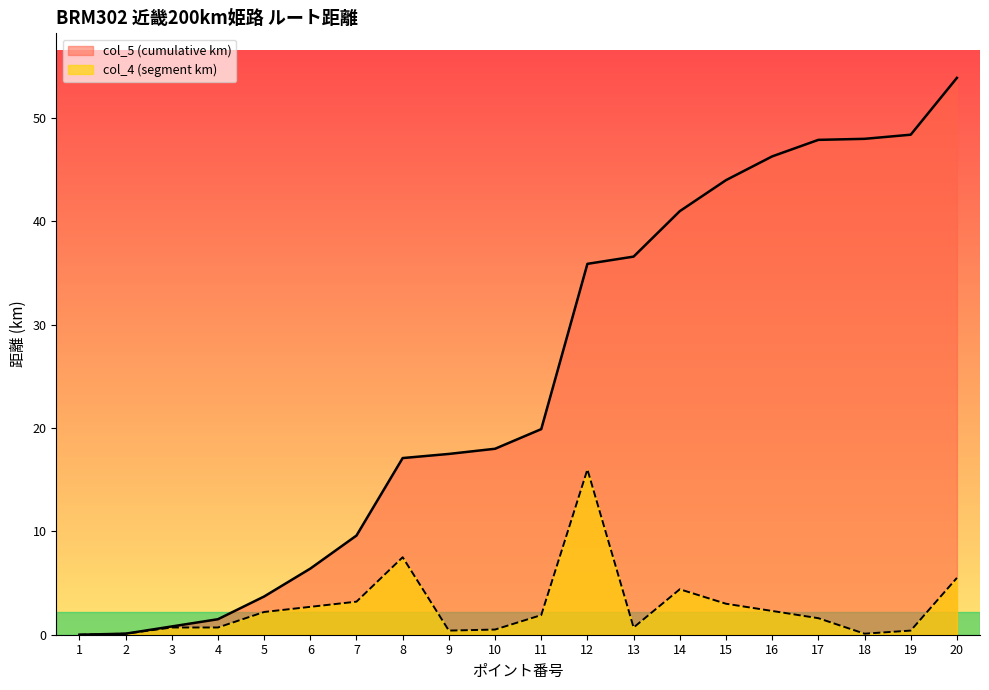

How many lines are shown in the chart?

2